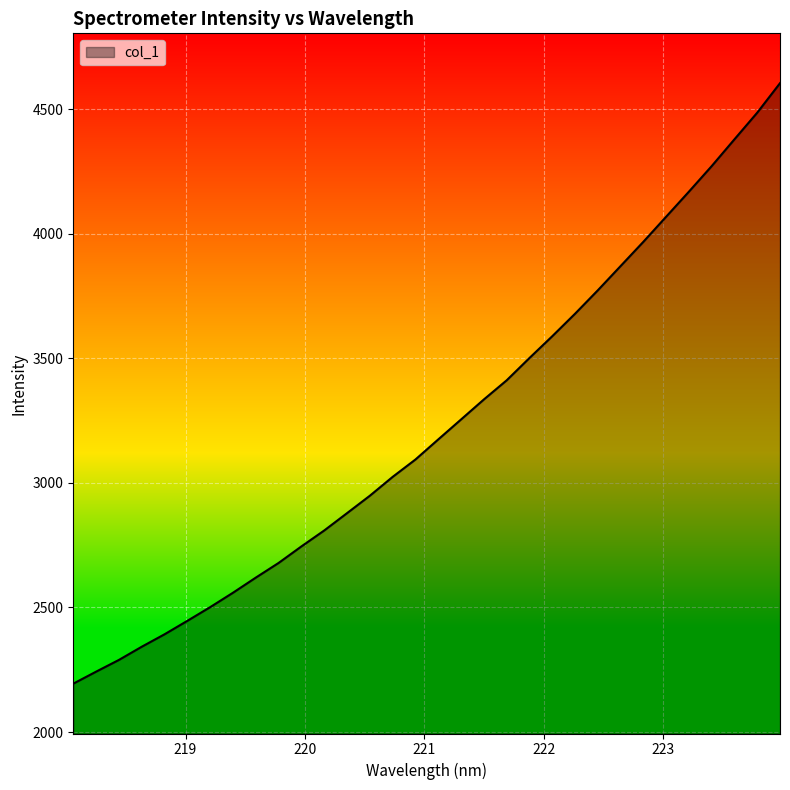

What is the greatest value displayed?

4603.9